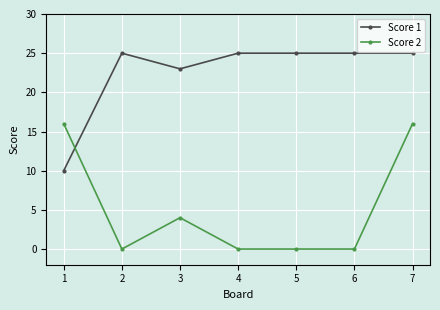

What is the lowest value of the Score 1 series?

10